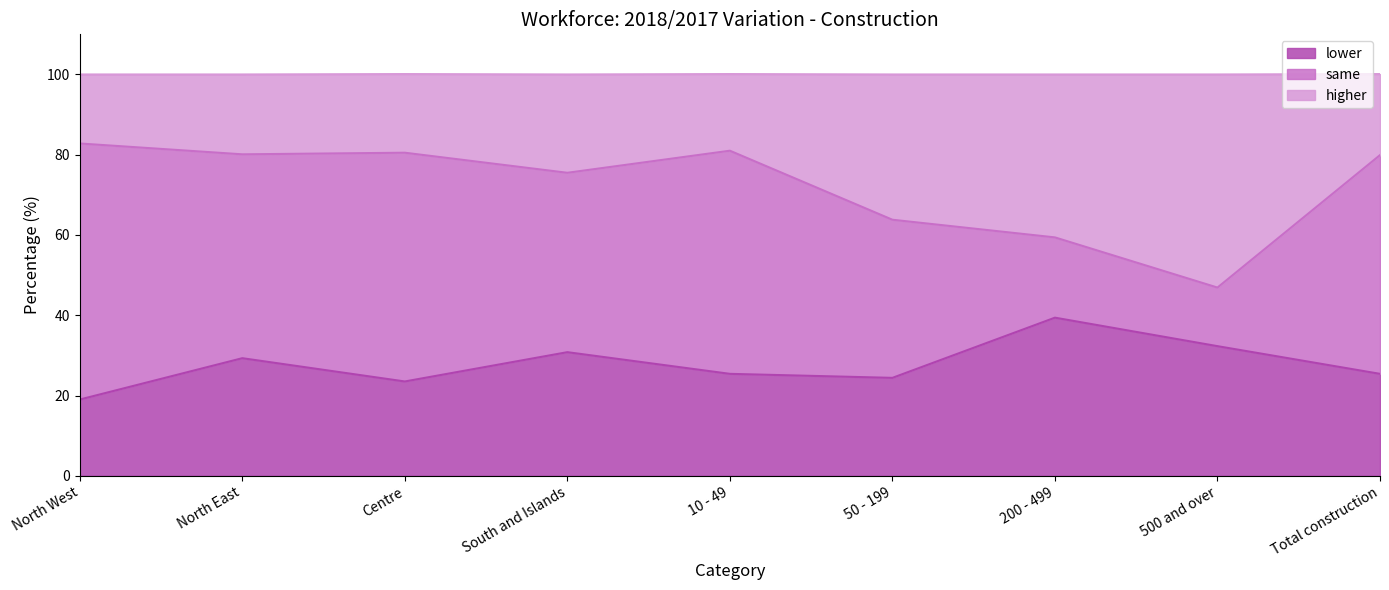

What is the total value across all series at Centre?

100.1